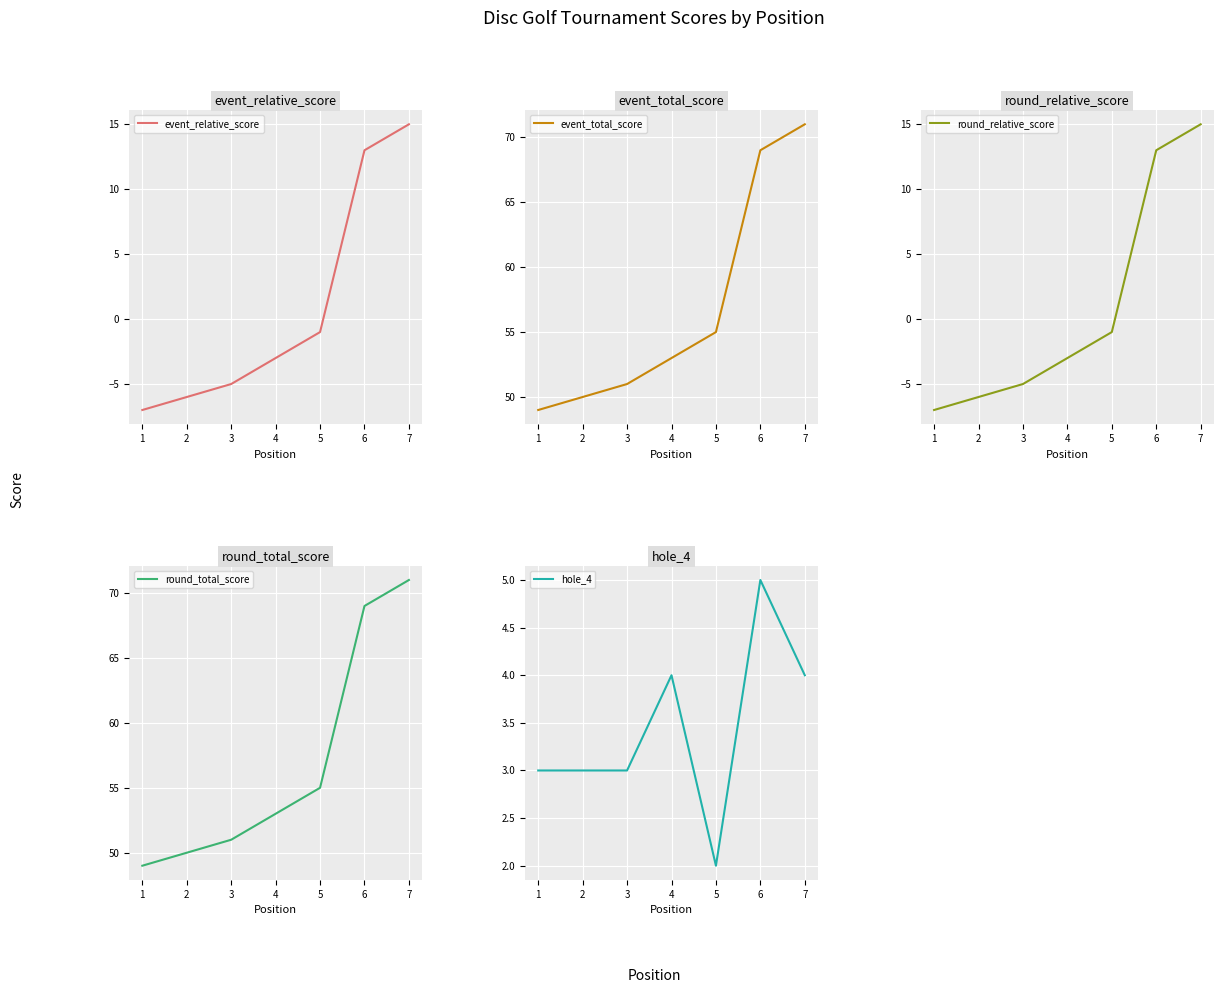

Which series changed the most between 5 and 6?

event_relative_score